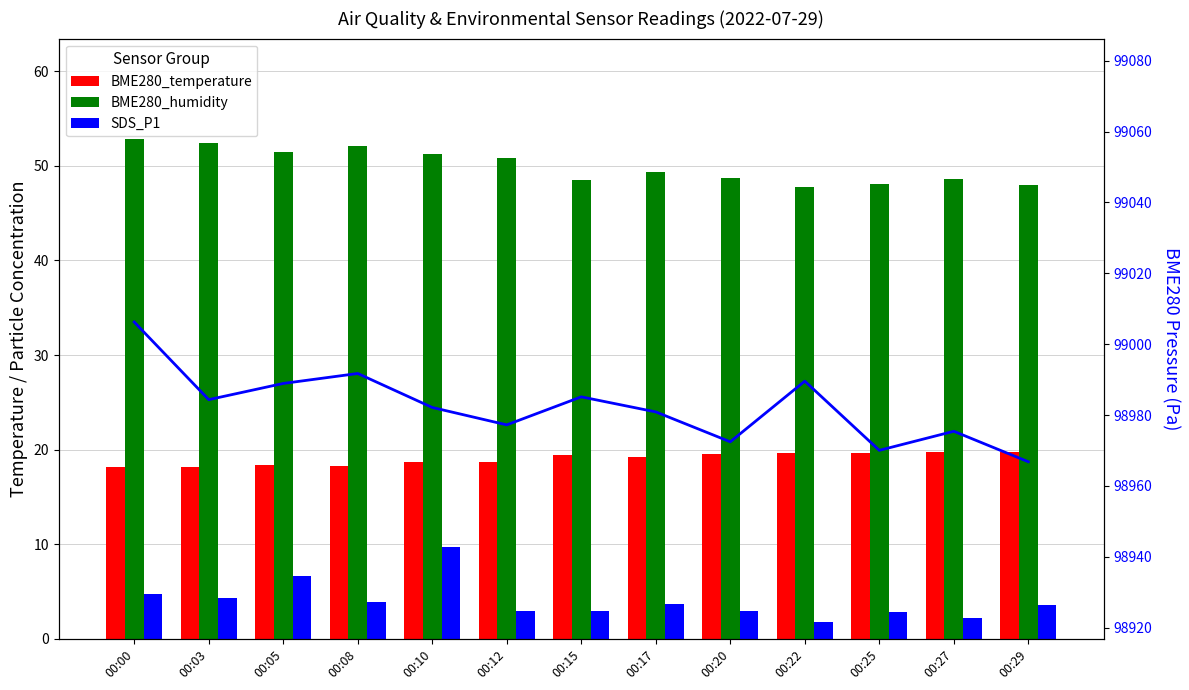

Reading right to left, transcribe all the data shown in this chart.

BME280_temperature: 19.7	19.8	19.6	19.6	19.5	19.2	19.4	18.7	18.7	18.3	18.4	18.2	18.2
BME280_humidity: 47.9	48.6	48.0	47.8	48.7	49.3	48.5	50.9	51.2	52.1	51.5	52.4	52.9
SDS_P1: 3.6	2.2	2.8	1.8	3.0	3.6	2.9	3.0	9.8	3.9	6.7	4.3	4.8
BME280_pressure: 98966.8	98975.4	98970.0	98989.6	98972.4	98980.9	98985.1	98977.2	98982.1	98991.7	98988.9	98984.3	99006.2